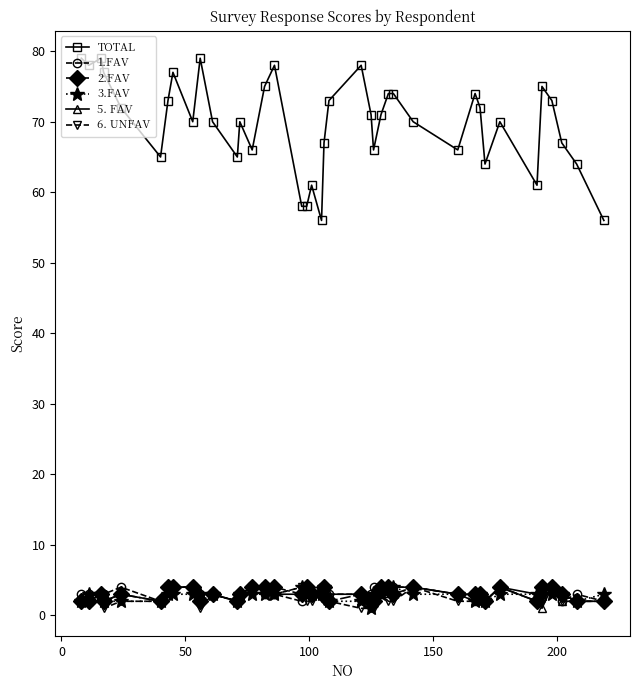

Which series has the largest total across all categories?

TOTAL